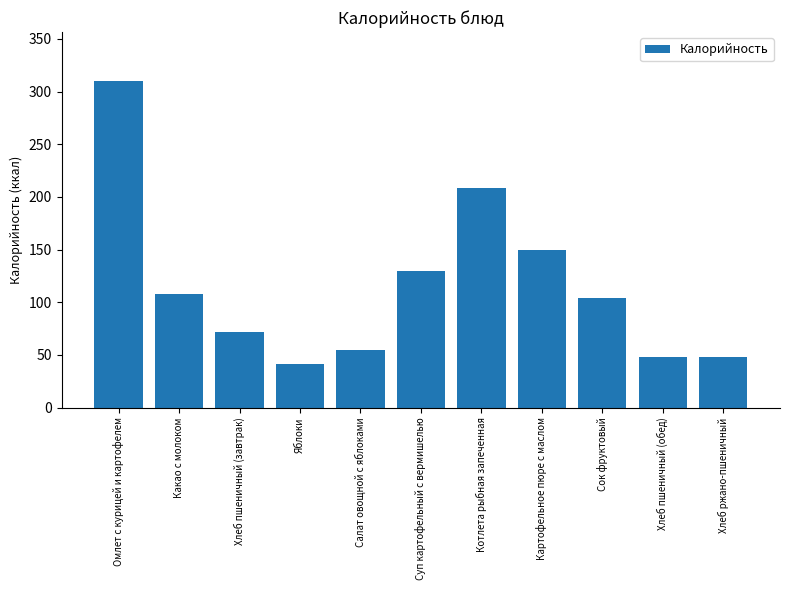

Reading right to left, extract all data points from this chart.

48	48	104	150	208	130	55	41	72	108	310